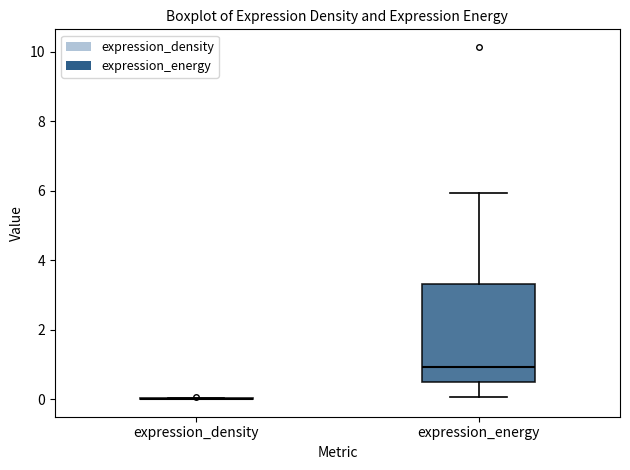

Which box is the tallest, from its lower edge to its upper edge?

expression_energy